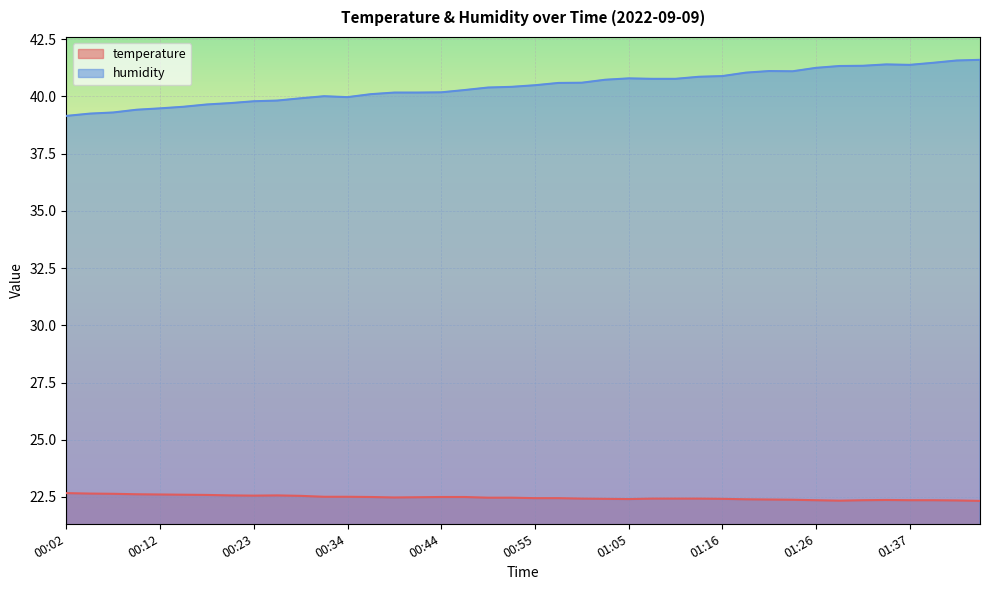

At how many categories does at least one series exceed 31?

40